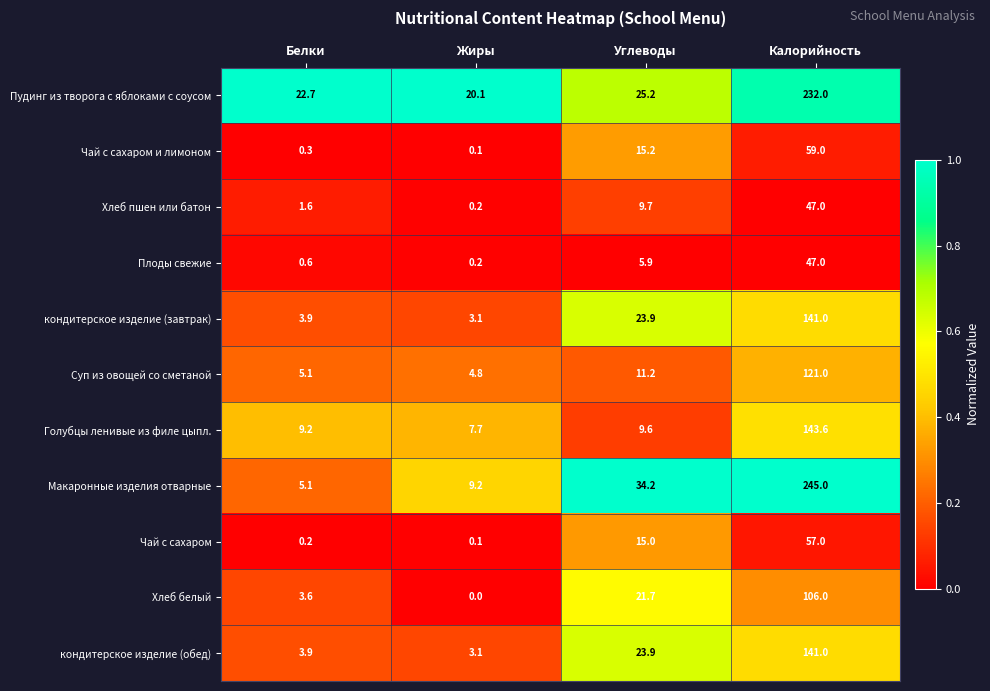

Which series changed the most between Белки and Жиры?

Макаронные изделия отварные